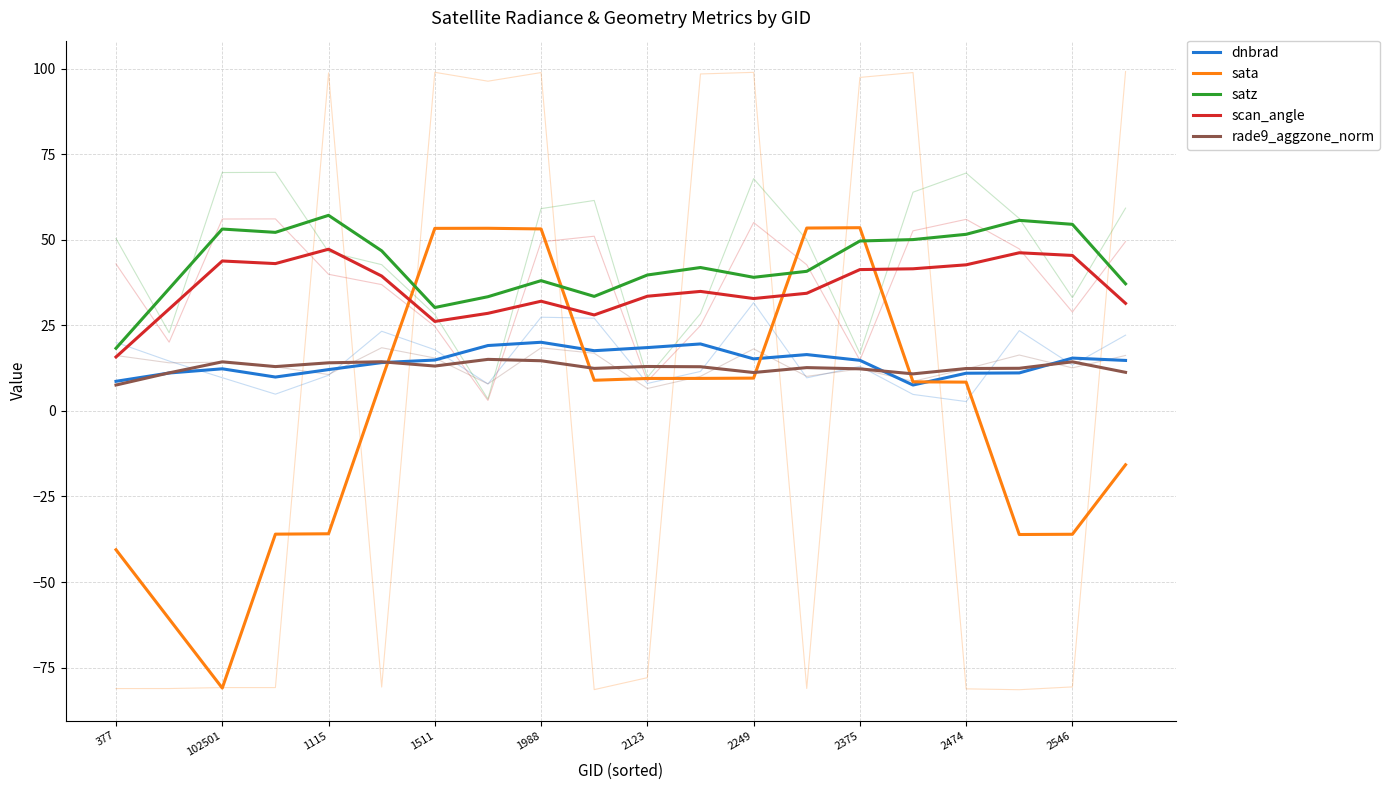

Which category has the lowest value in the scan_angle series?

377